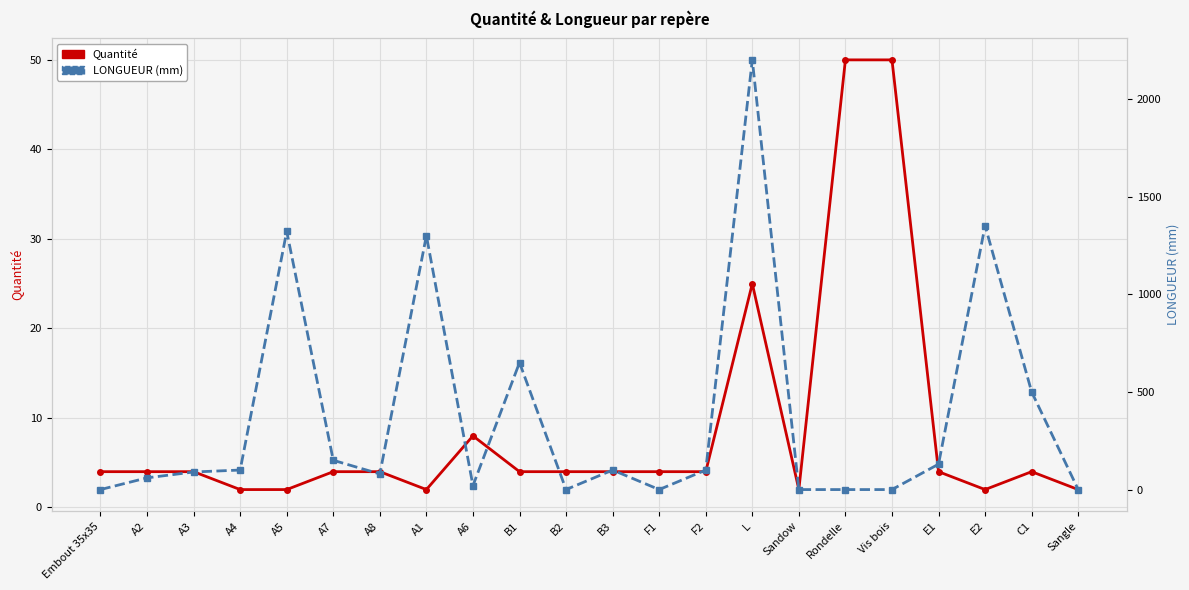

What is the sum of the LONGUEUR (mm) values at B2 and A7?

150